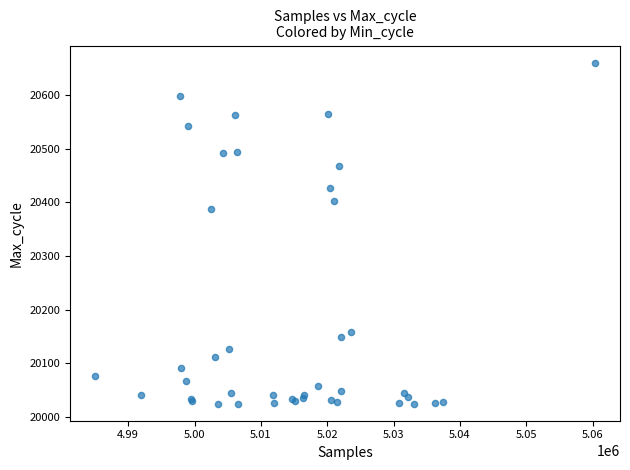

What Y value in the scatter plot is closest to 20342?

20388